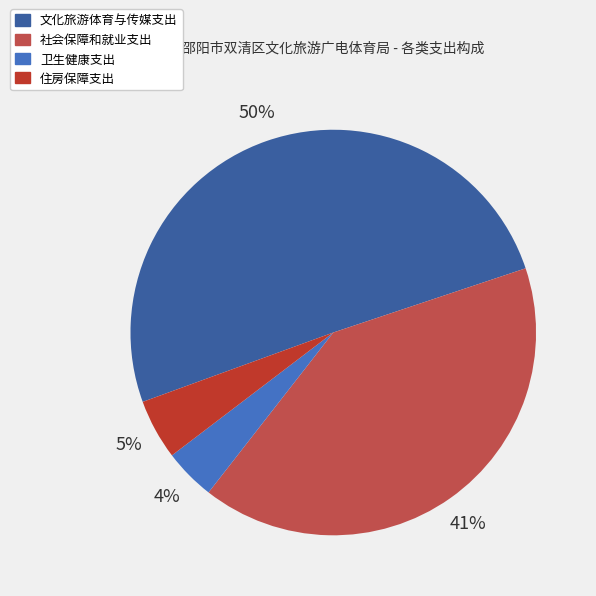

Approximately how many times larger is the value at 社会保障和就业支出 compared to 文化旅游体育与传媒支出?

0.8